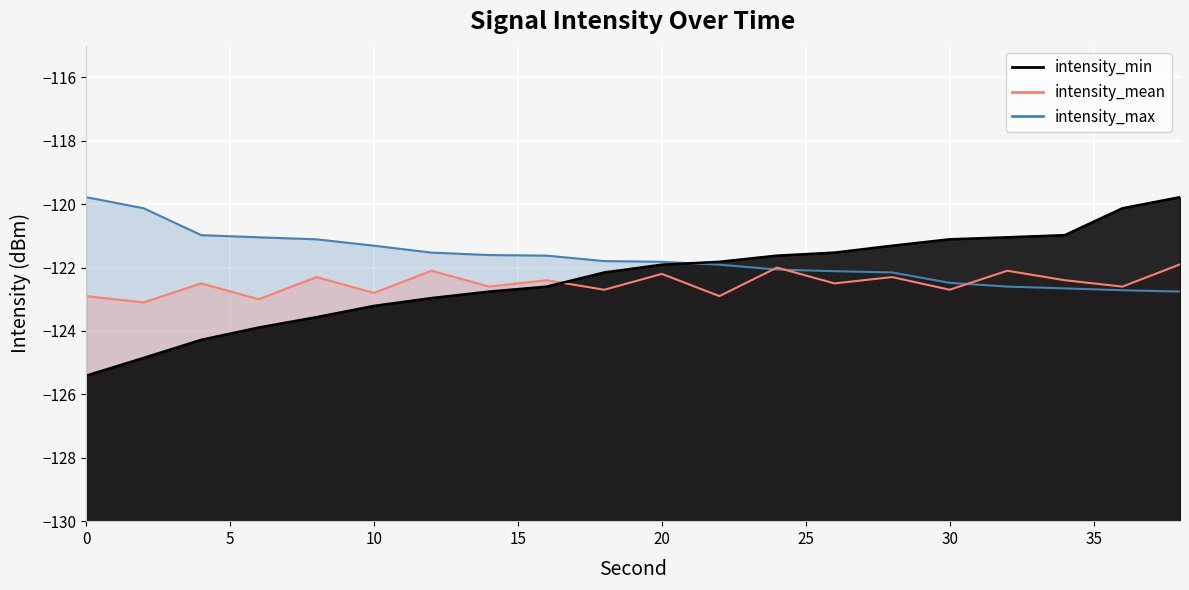

The value of intensity_min at 18 is -122.2. True or false?

True